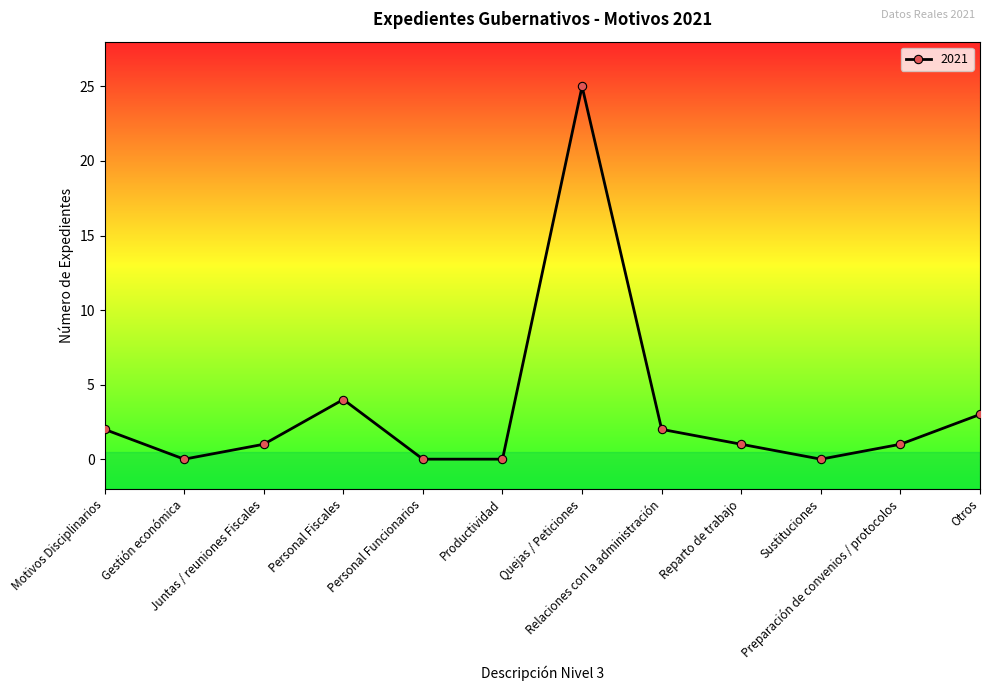

Is it true that the value at Juntas / reuniones Fiscales is 2?

False